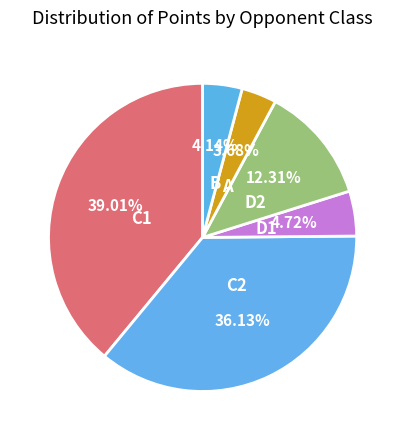

Does D1 represent more than half of the total?

No